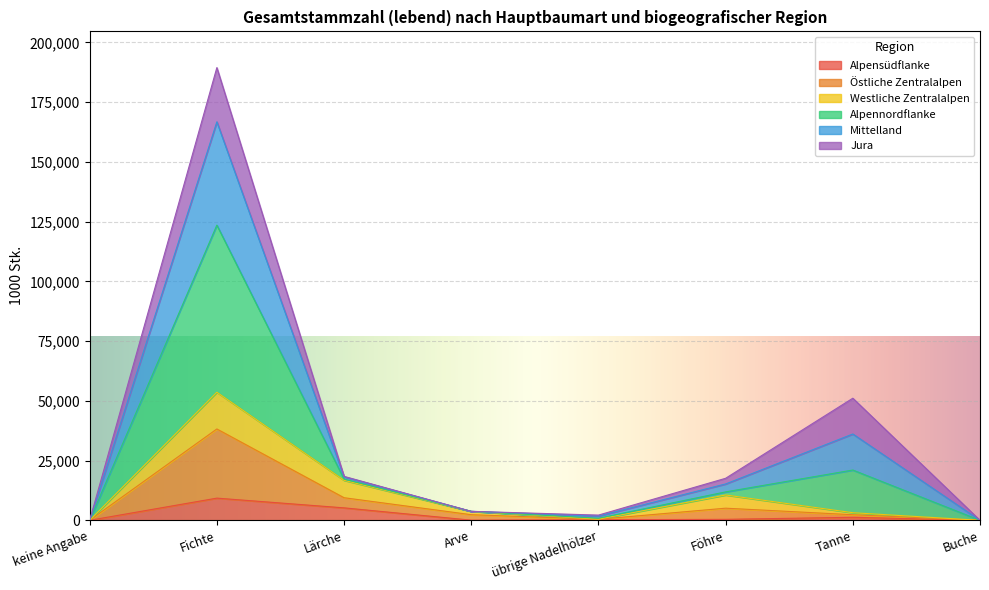

Does the chart display data point markers on the line(s)?

No